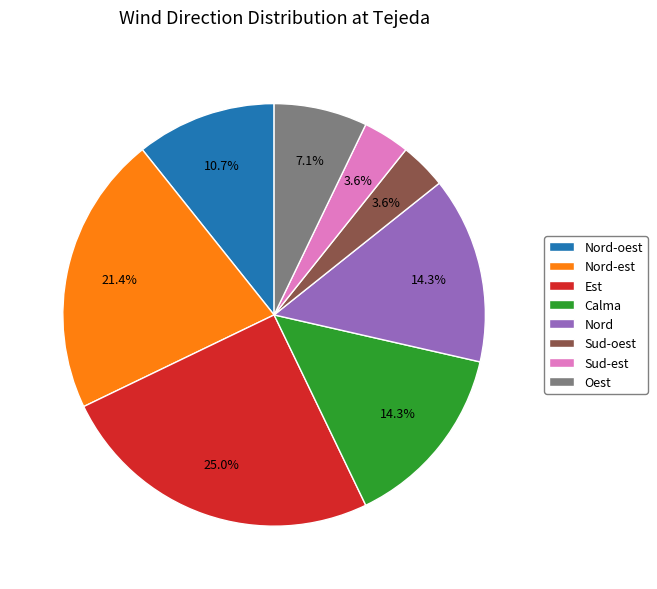

How many segments does this pie chart have?

8